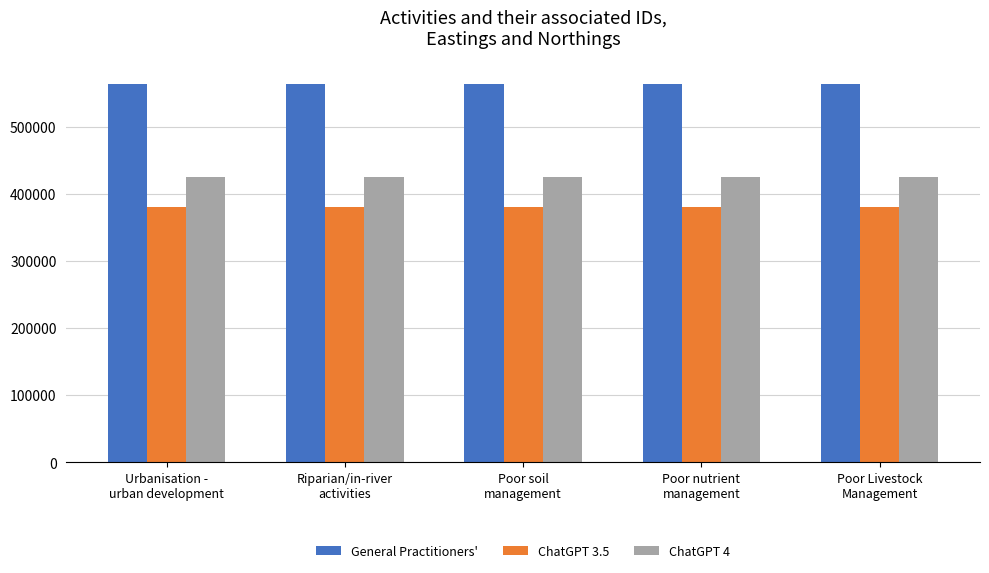

The value of ChatGPT 4 at Poor soil
management is 426010. True or false?

True